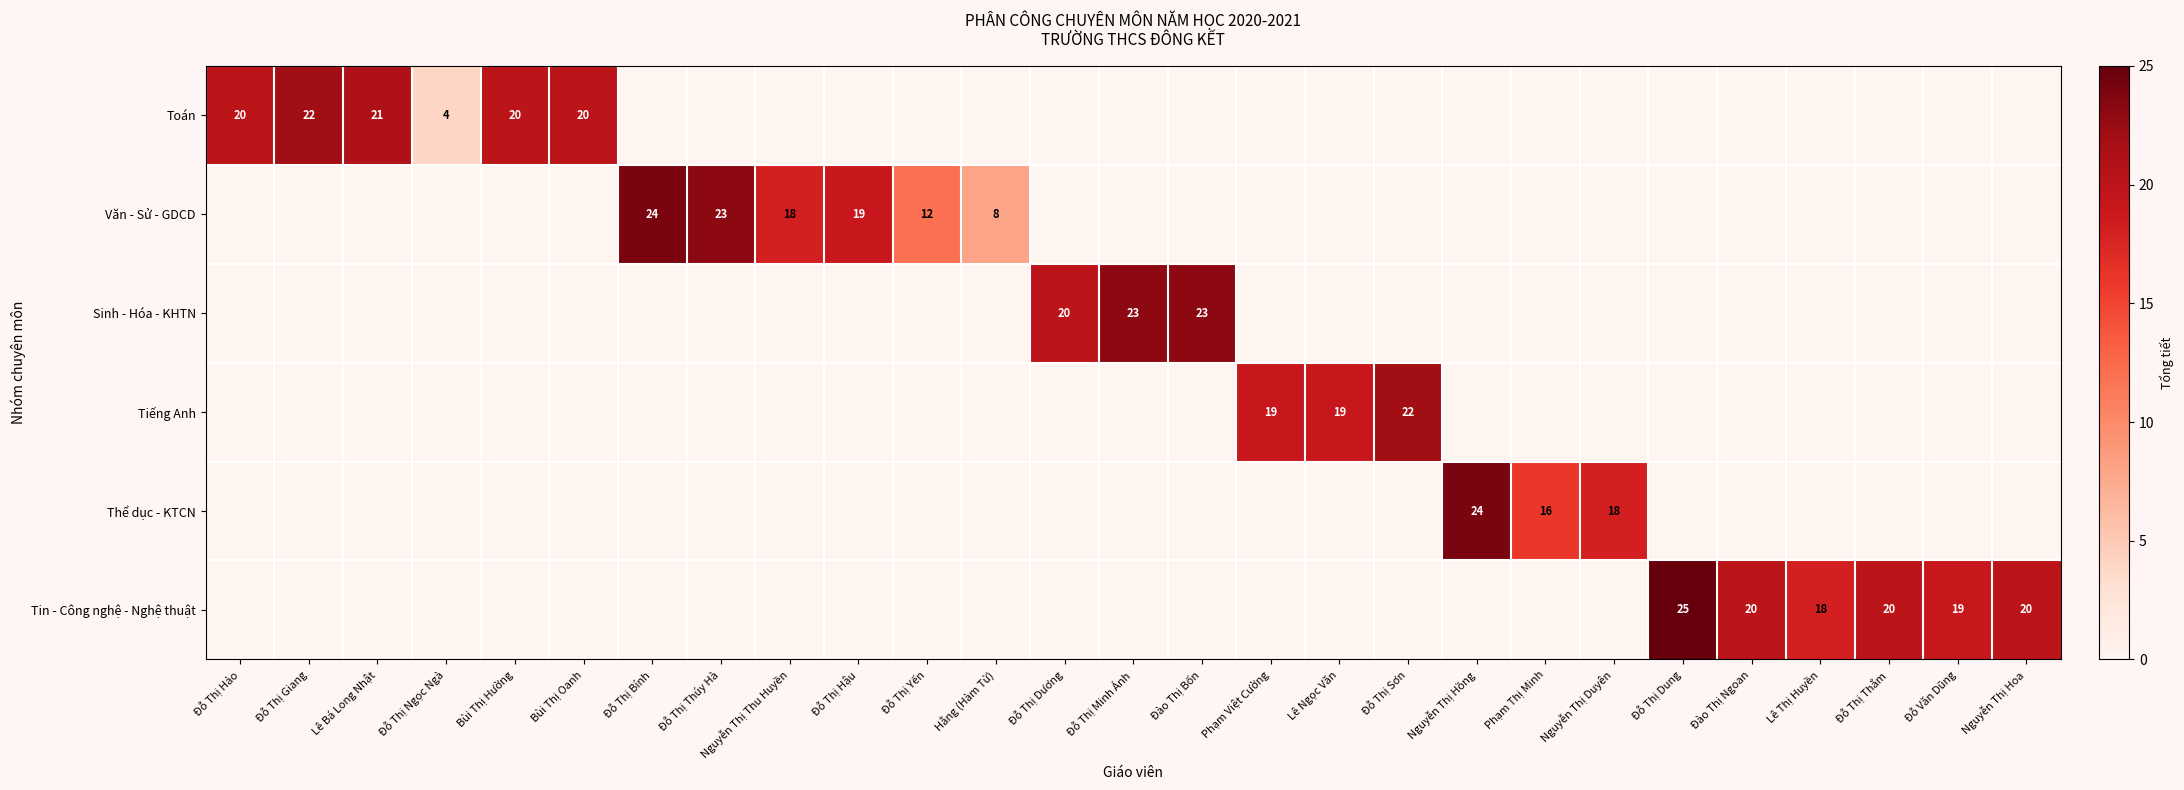

The value of Tiếng Anh at Phạm Việt Cường is 19. True or false?

True